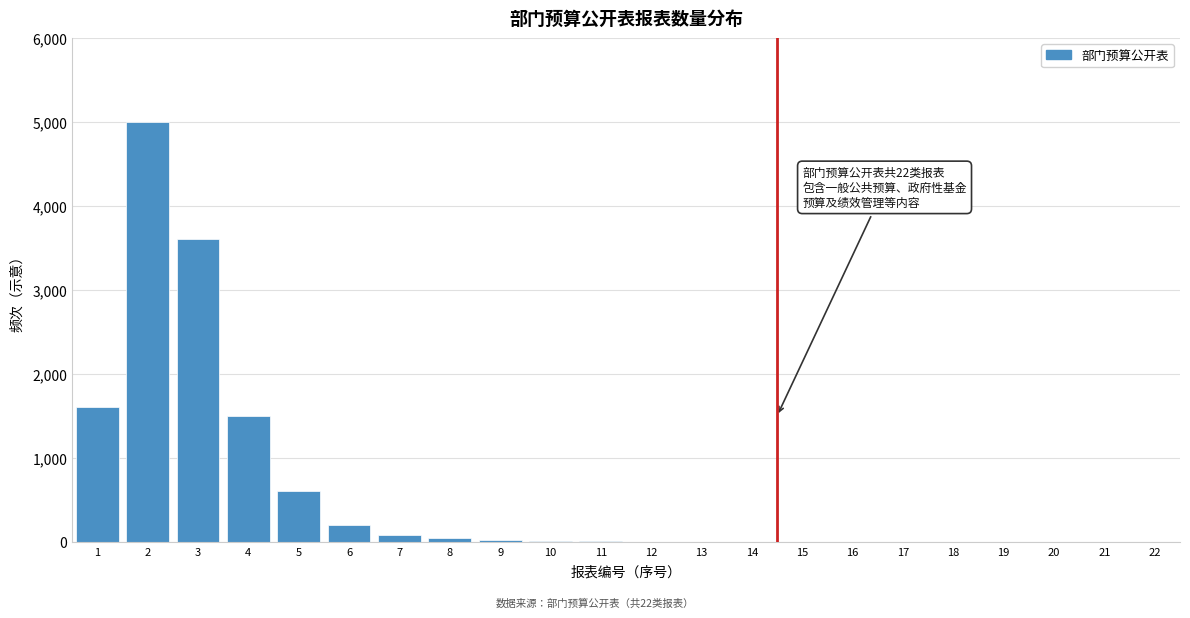

The value at 3 is 5323. True or false?

False